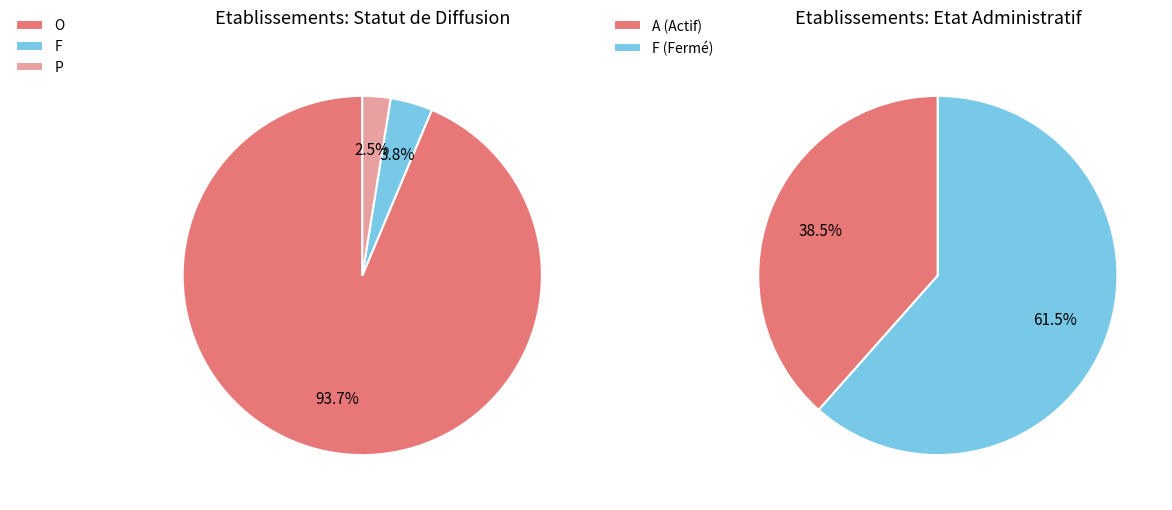

Rank the categories by value from lowest to highest.

P, A, F, O